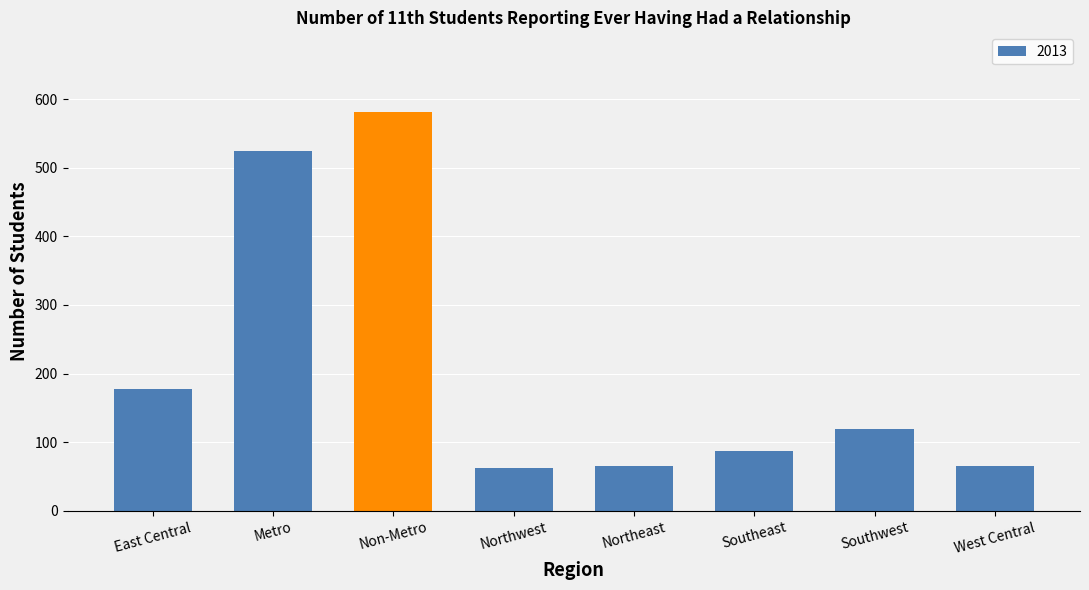

Reading left to right, extract all data points from this chart.

178	524	581	63	66	88	120	66